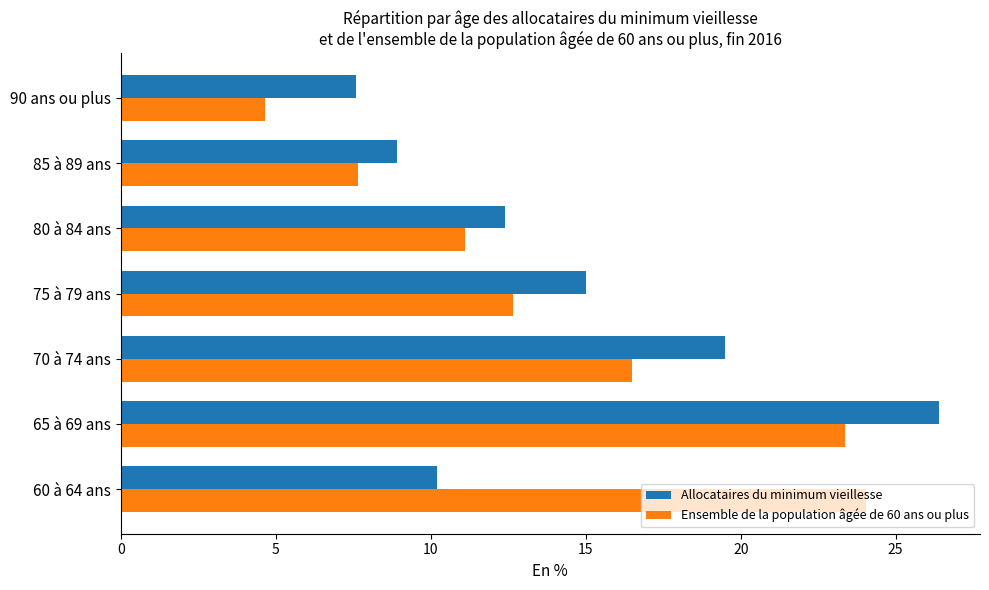

Which series changed the most between 60 à 64 ans and 85 à 89 ans?

Ensemble de la population âgée de 60 ans ou plus